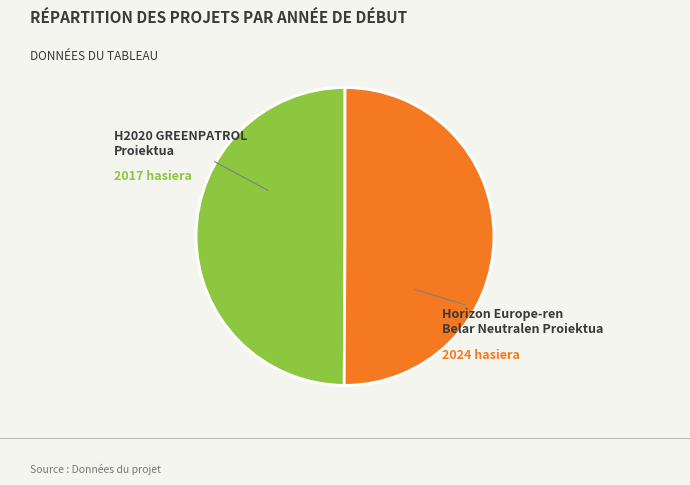

Approximately how many times larger is the value at Horizon Europe-ren Belar Neutralen Proiektua compared to H2020 GREENPATROL Proiektua?

1.0